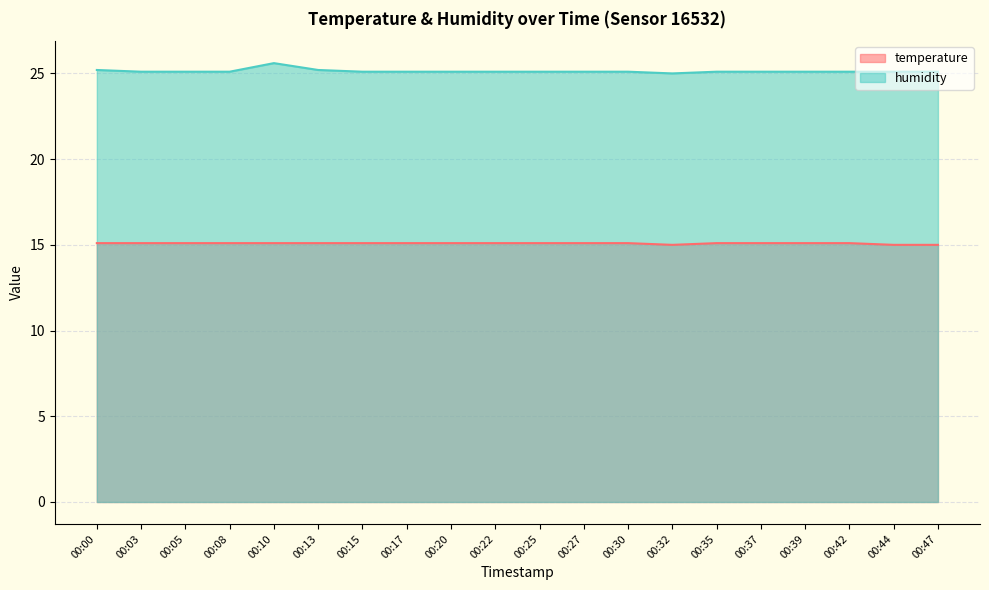

How many categories are shown in the chart?

20